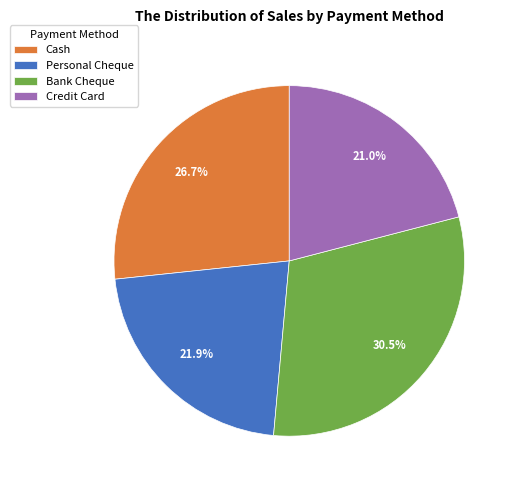

Is there any slice that represents more than half of the pie?

No